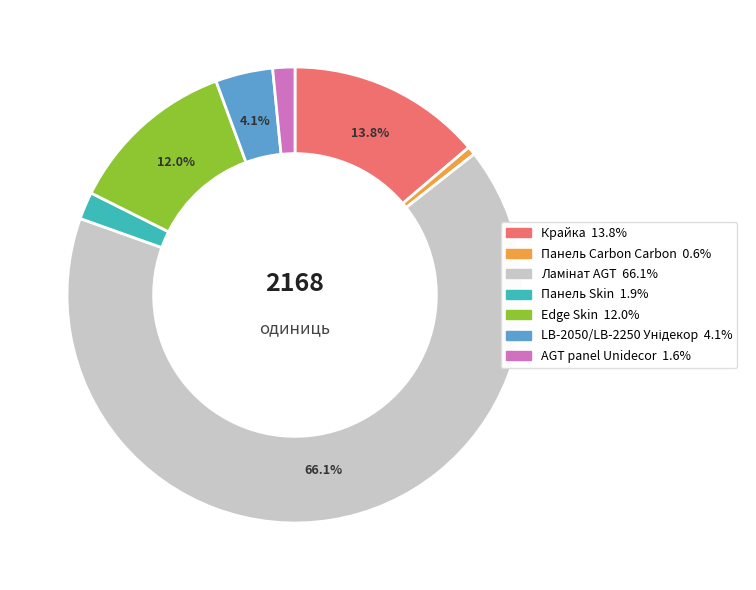

True or false: AGT panel Unidecor accounts for 2% of the total.

True